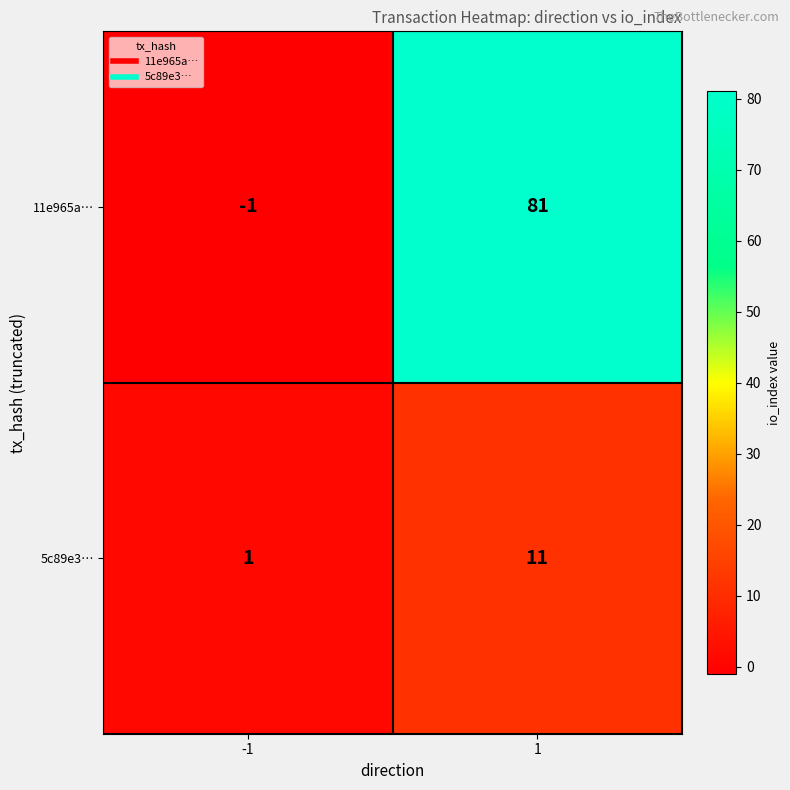

What is the total value across all series at 1?

92